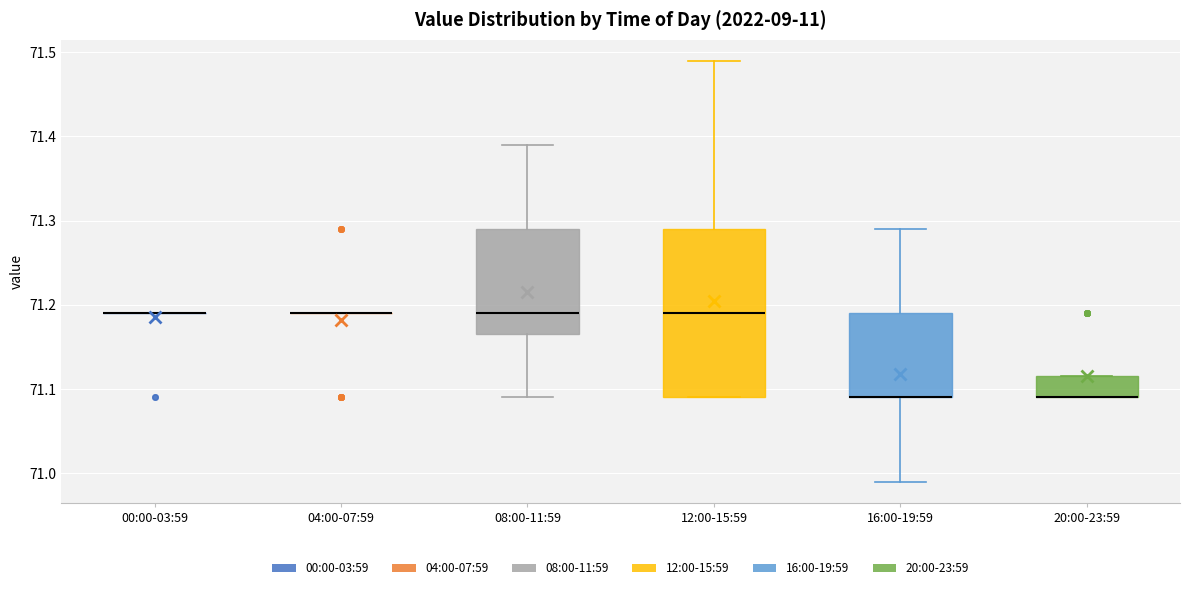

Reading left to right, read every box against the y-axis: the position of its median line, the range the box covers, and the ends of its whiskers. The values are not printed on the chart, so give them approximately, as read against the axis.

00:00-03:59: box collapsed to a line at 71.19, whiskers 71.19 to 71.19
04:00-07:59: box collapsed to a line at 71.19, whiskers 71.19 to 71.19
08:00-11:59: median 71.19, box 71.17 to 71.29, whiskers 71.09 to 71.39
12:00-15:59: median 71.19, box 71.09 to 71.29, whiskers 71.09 to 71.49
16:00-19:59: median 71.09 (drawn on the box's lower edge), box 71.09 to 71.19, whiskers 70.99 to 71.29
20:00-23:59: median 71.09 (drawn on the box's lower edge), box 71.09 to 71.12, whiskers 71.09 to 71.12